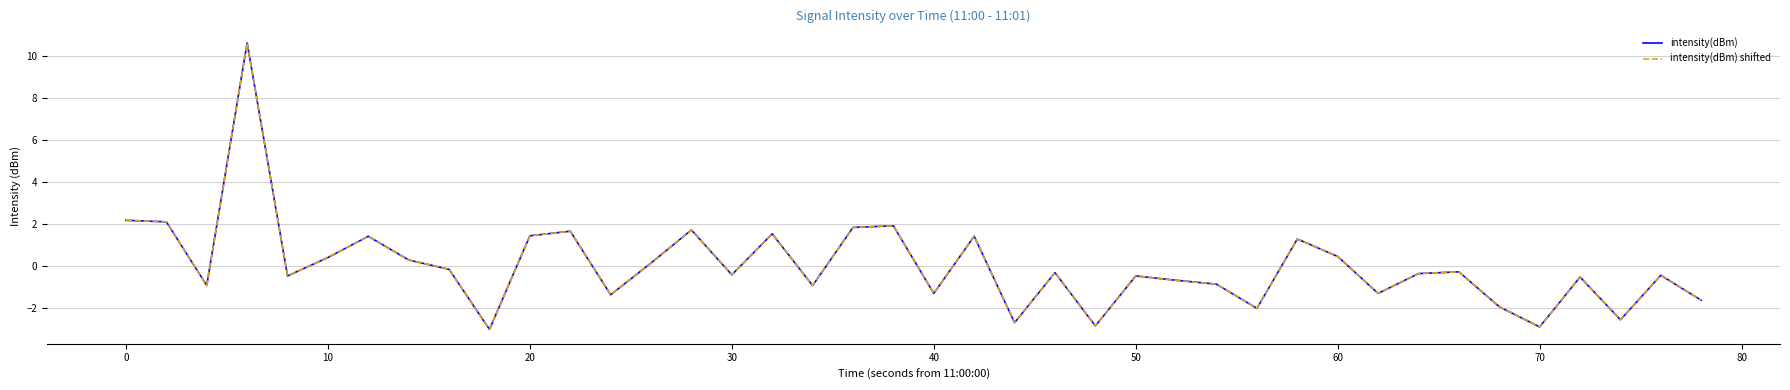

Which series has the largest total across all categories?

intensity(dBm) shifted